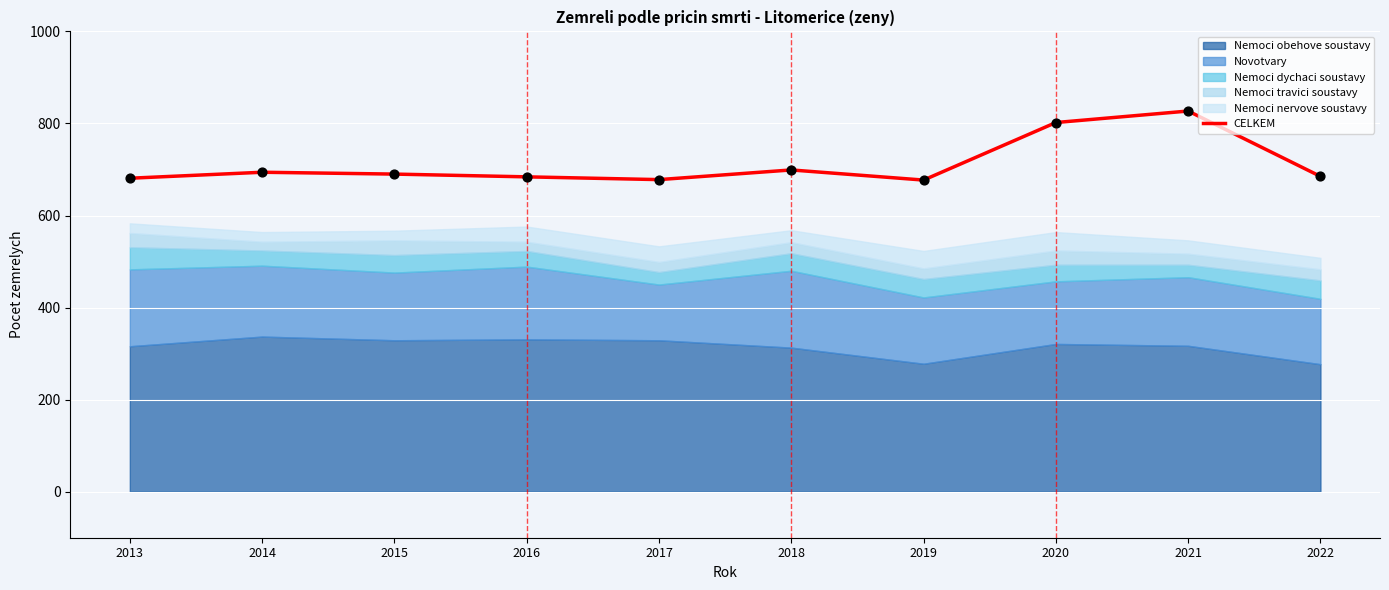

Approximately how many times larger is the value at 2020 compared to 2018?

1.1